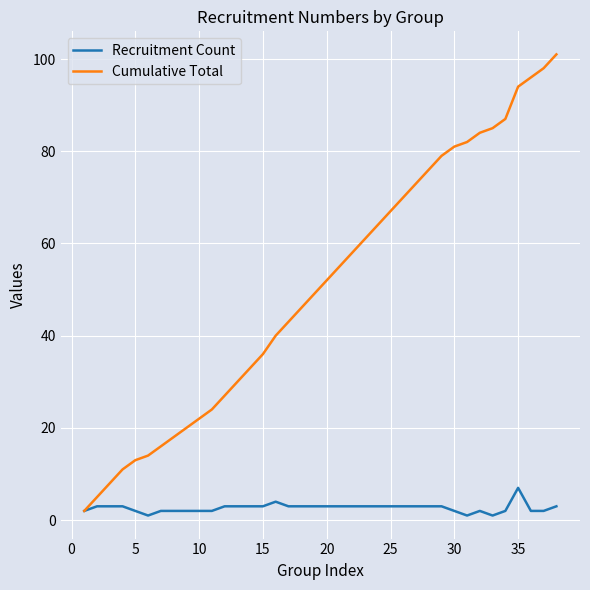

Rank the series by their average value, from highest to lowest.

Cumulative Total, Recruitment Count